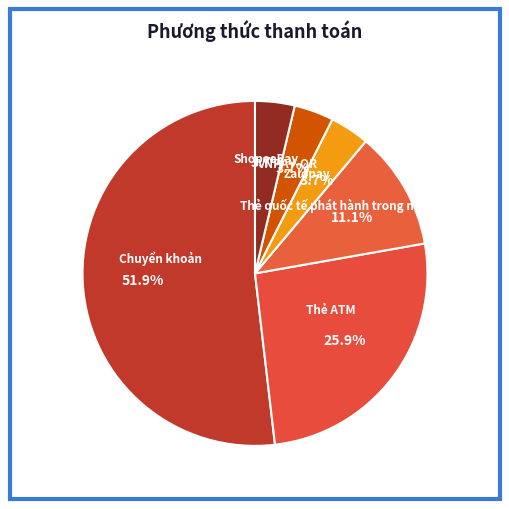

How many segments does this pie chart have?

6